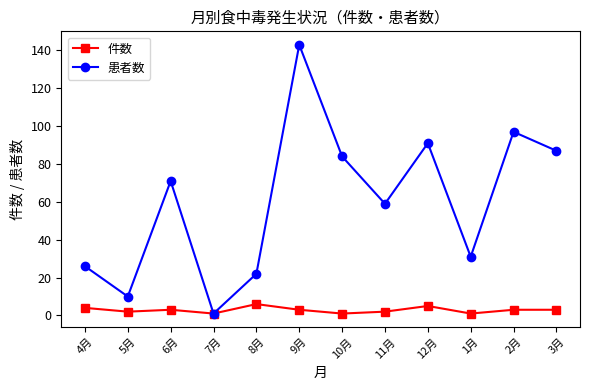

How many data points does each series have?

12